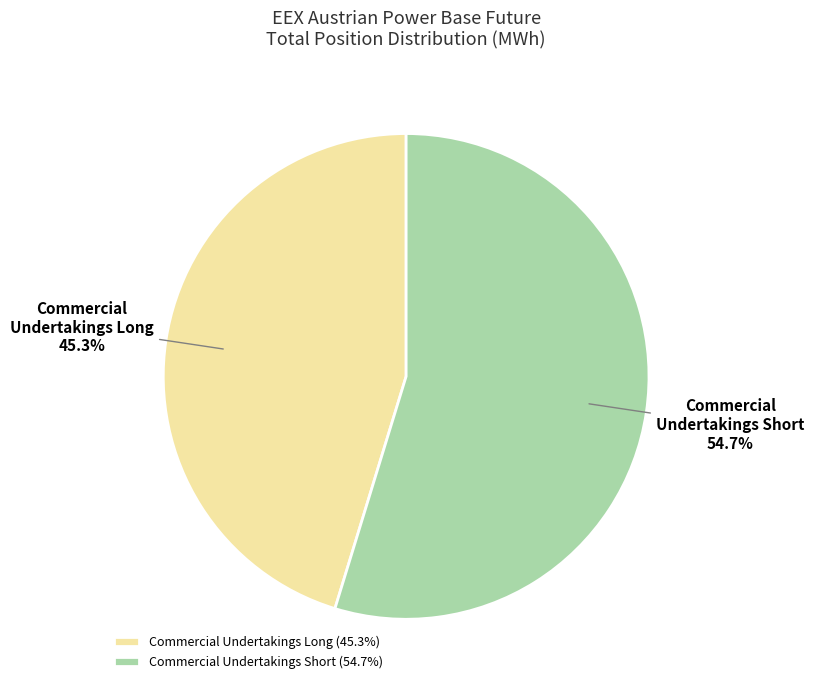

To the nearest percent, what is the average slice percentage?

50%